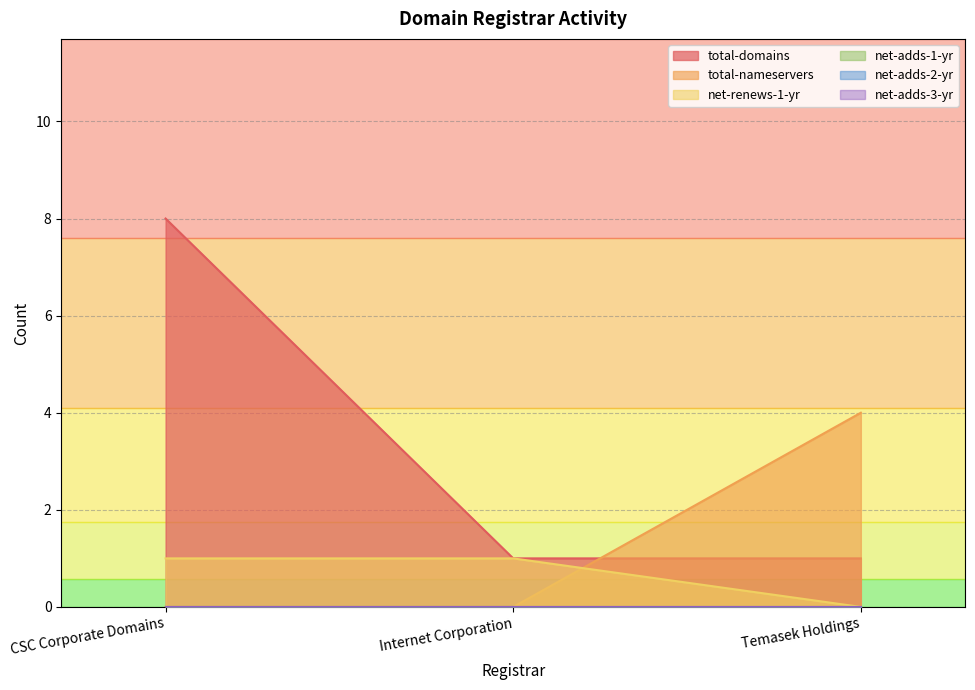

Is the value of total-nameservers at Temasek Holdings greater than the value of total-domains at Temasek Holdings?

Yes